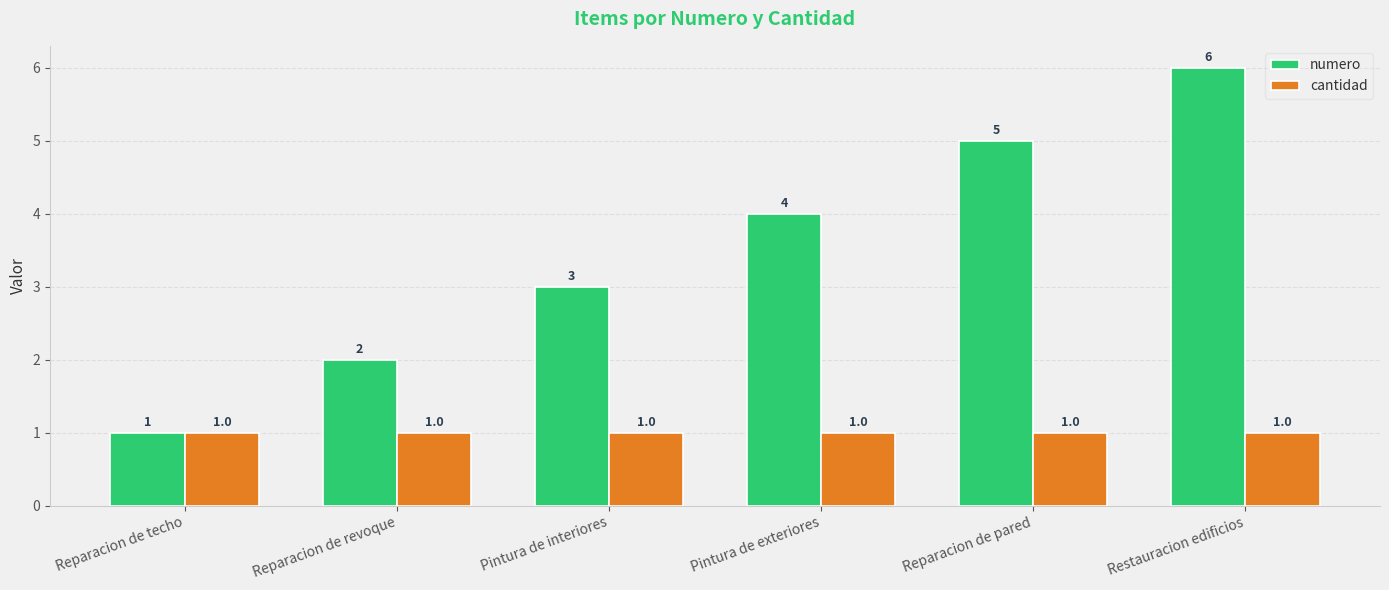

What is the total value across all series at Reparacion de pared?

6